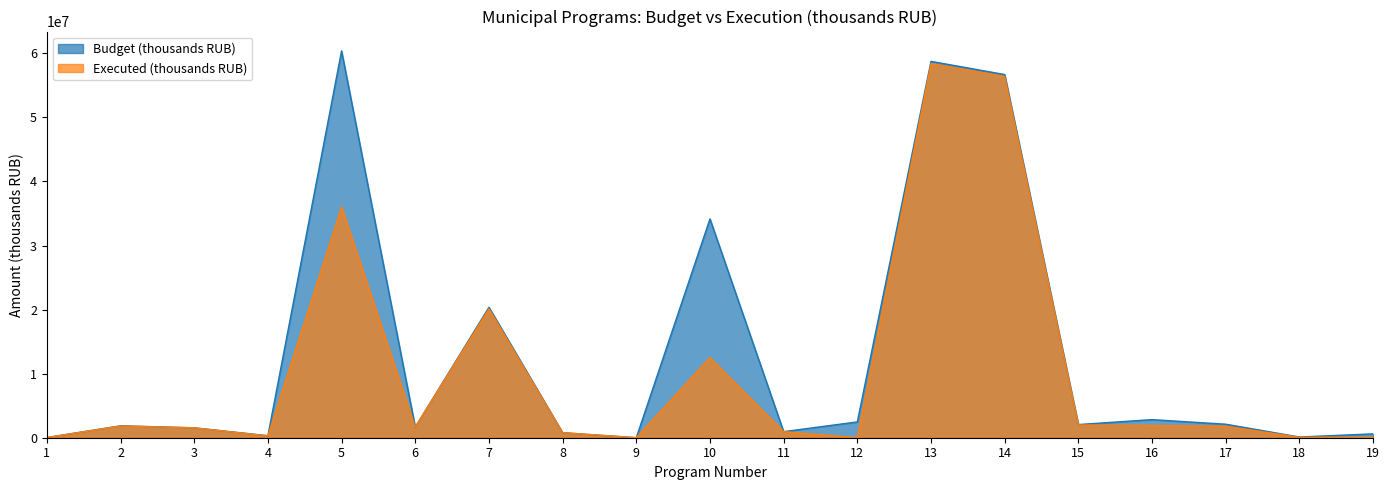

Which series changed the most between 2 and 17?

Budget (thousands RUB)